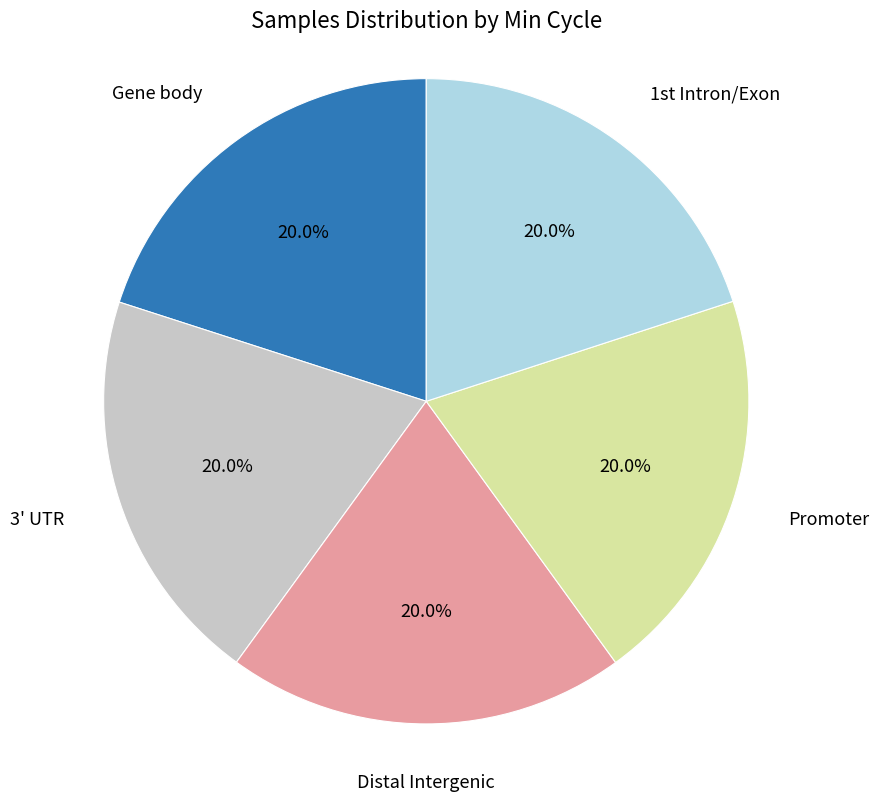

Is there a majority slice in this chart?

No